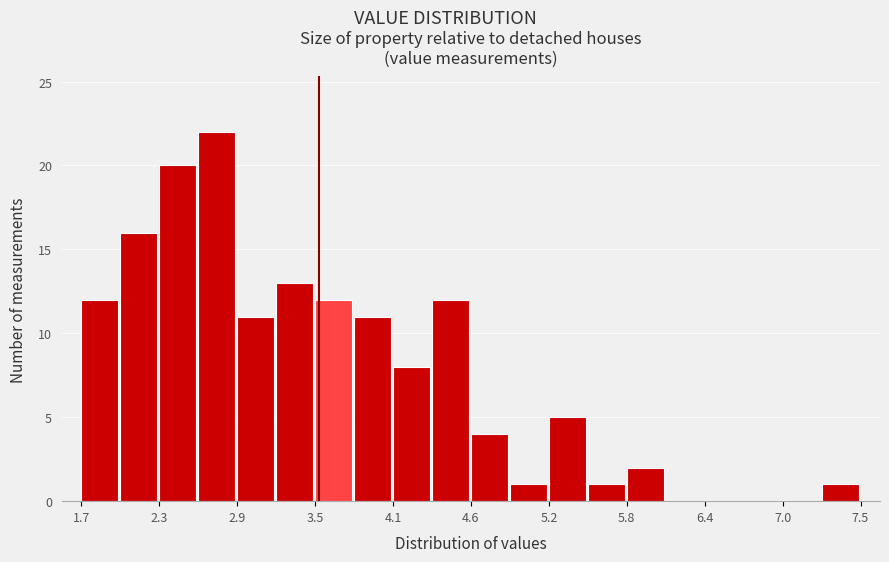

Read against the x-axis, roughly where is the centre of the tallest bar?

2.7